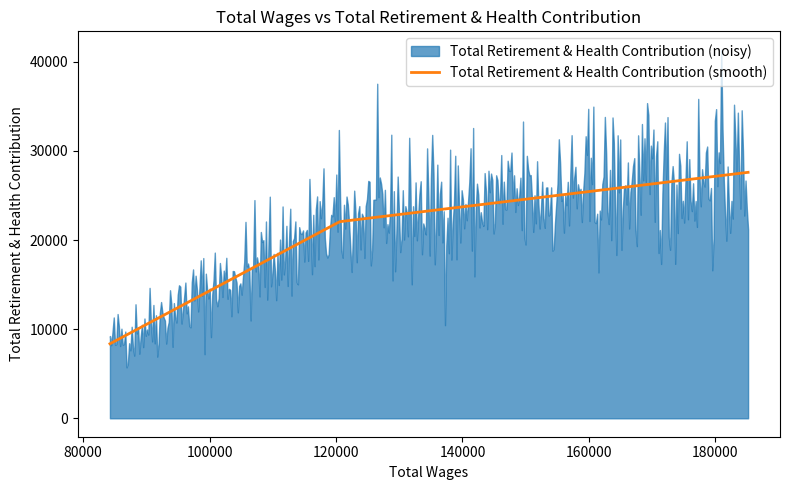

True or false: the data shows 22061 at 120576.0.

True